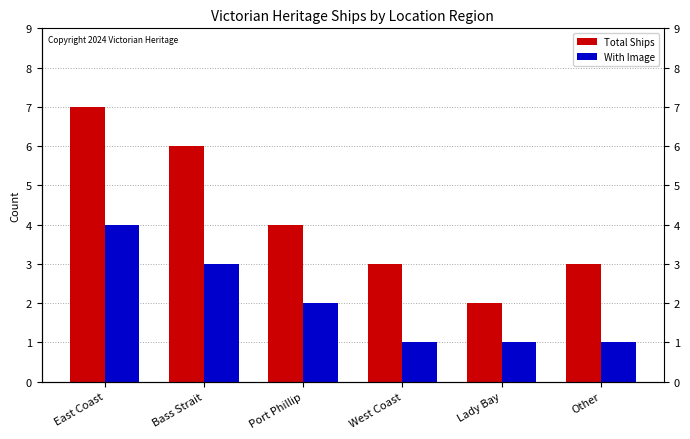

At which label does Total Ships reach its minimum?

Lady Bay